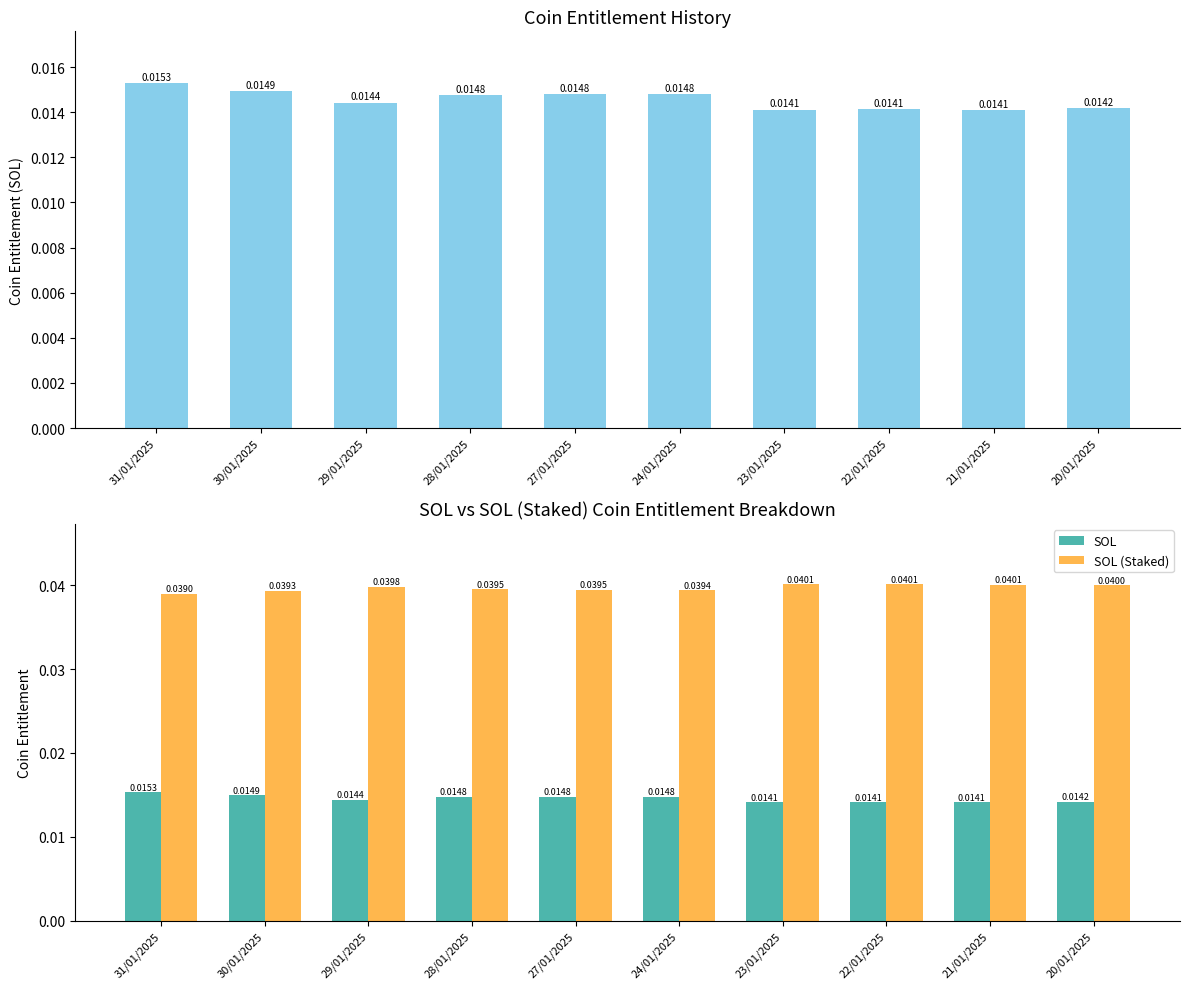

Which series has the largest total across all categories?

SOL (Staked)